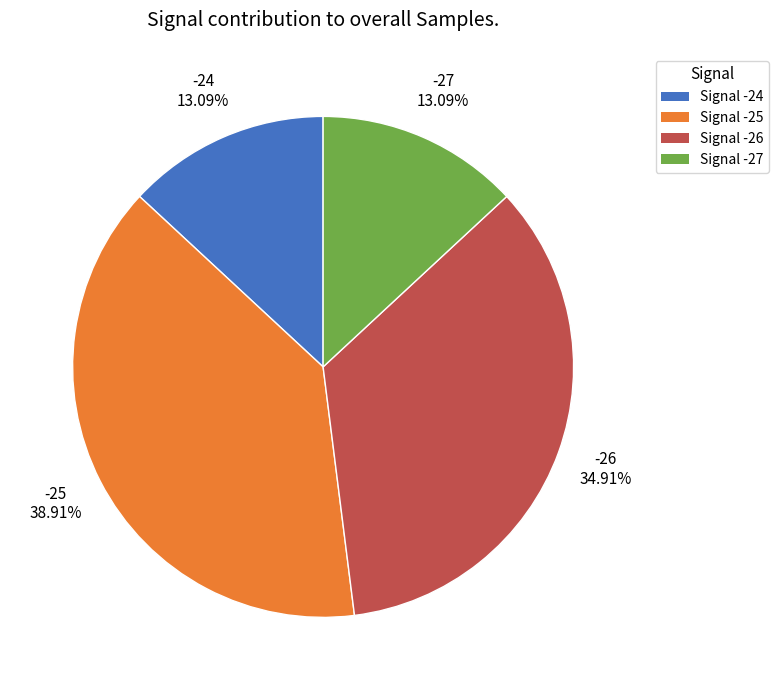

What is the ratio of the value at Signal -24 to the value at Signal -27?

1.0